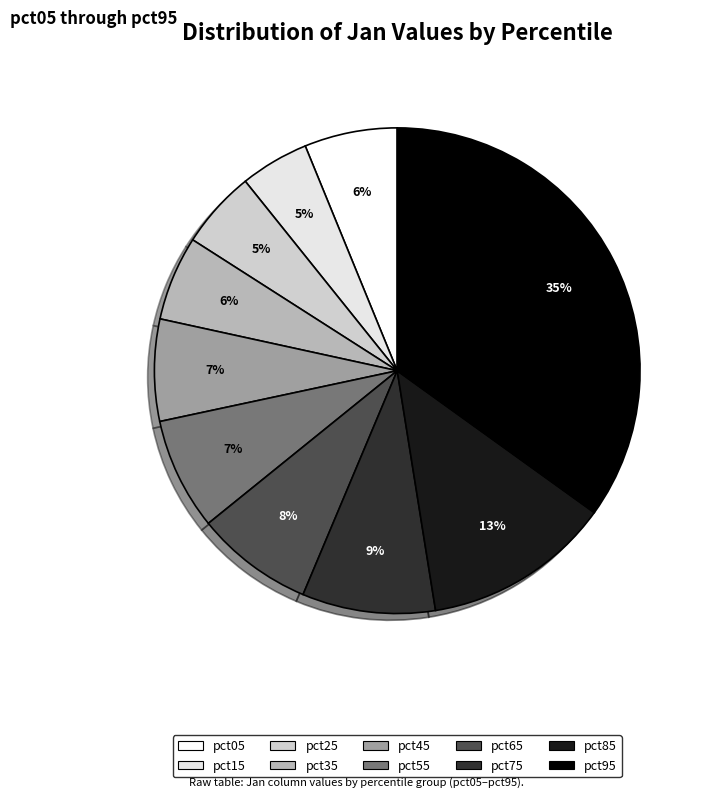

True or false: pct55 accounts for 7% of the total.

True